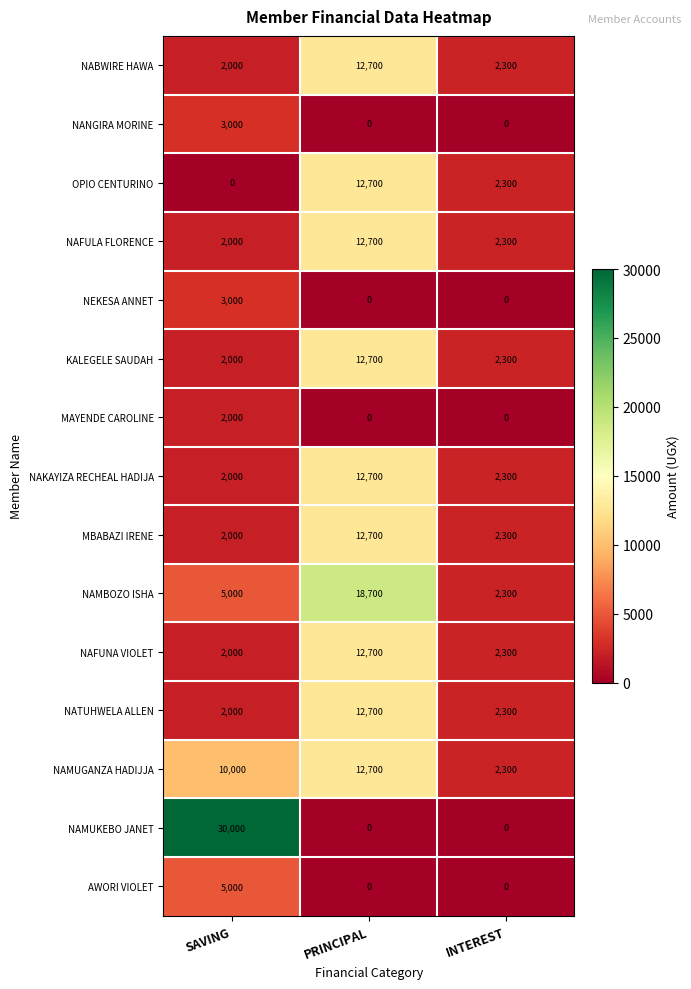

True or false: NAKAYIZA RECHEAL HADIJA has a value of 2000 at SAVING.

True